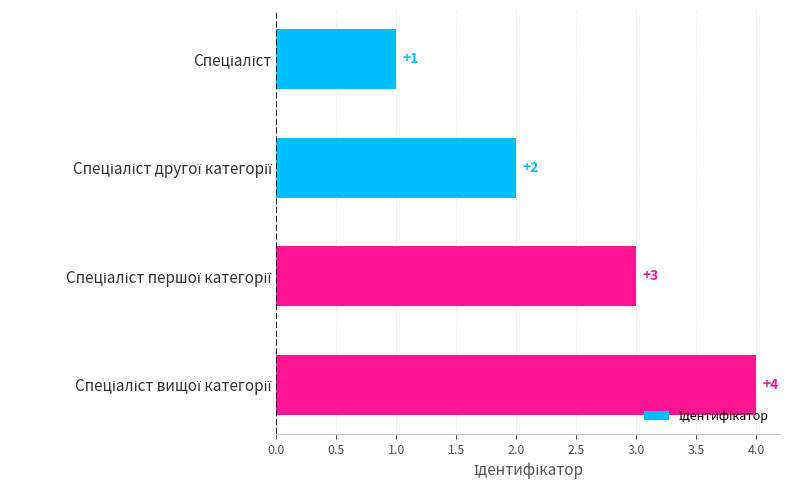

What is the sum of all values?

10